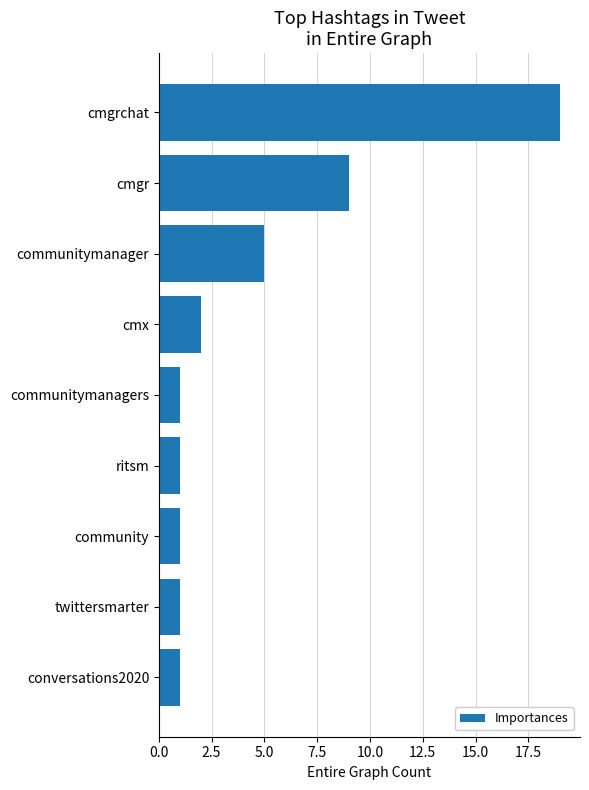

Where is the data nearest to the value 10?

cmgr